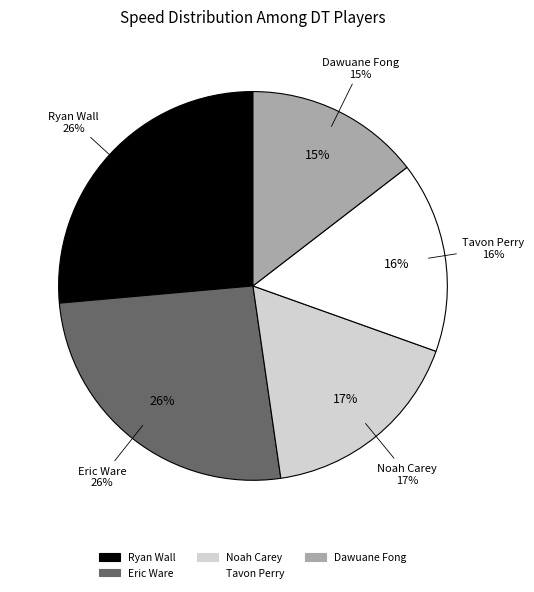

The Tavon Perry slice represents 1% of the pie. True or false?

False